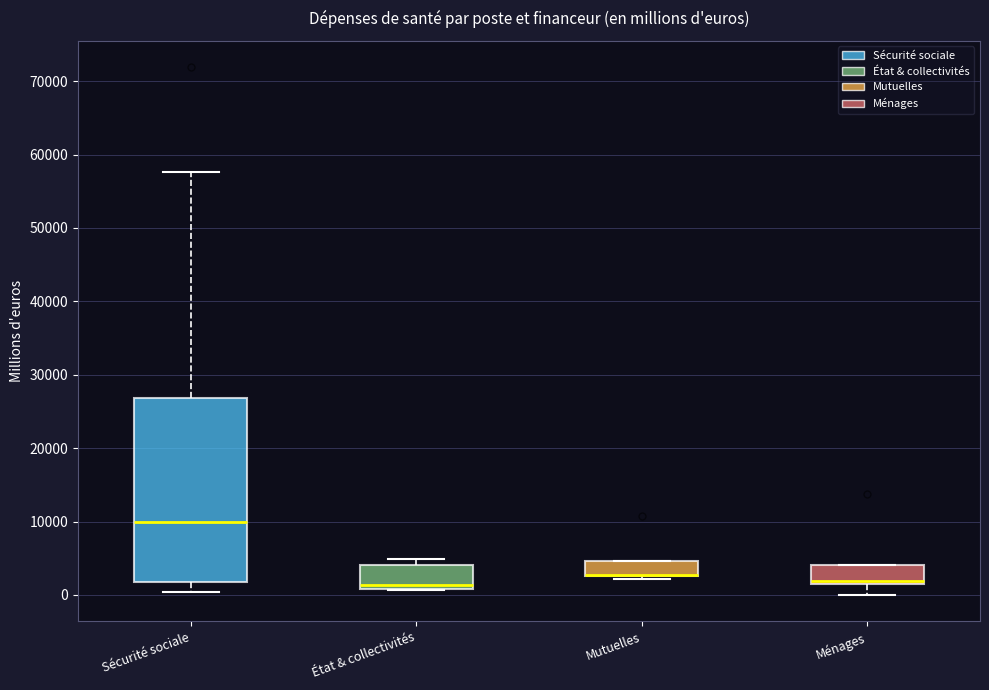

Reading left to right, transcribe this box plot: for each box, give where its median line is, the range the box spans, and where its two whiskers end, as read against the y-axis. The values are not printed on the chart, so give them approximately, as read against the axis.

Sécurité sociale: median 10000, box 2000 to 27000, whiskers 0 to 58000
État & collectivités: median 1000 (just above the box's lower edge), box 1000 to 4000, whiskers 1000 to 5000
Mutuelles: median 3000 (drawn on the box's lower edge), box 3000 to 5000, whiskers 2000 to 5000
Ménages: median 2000, box 1000 to 4000, whiskers 0 to 4000